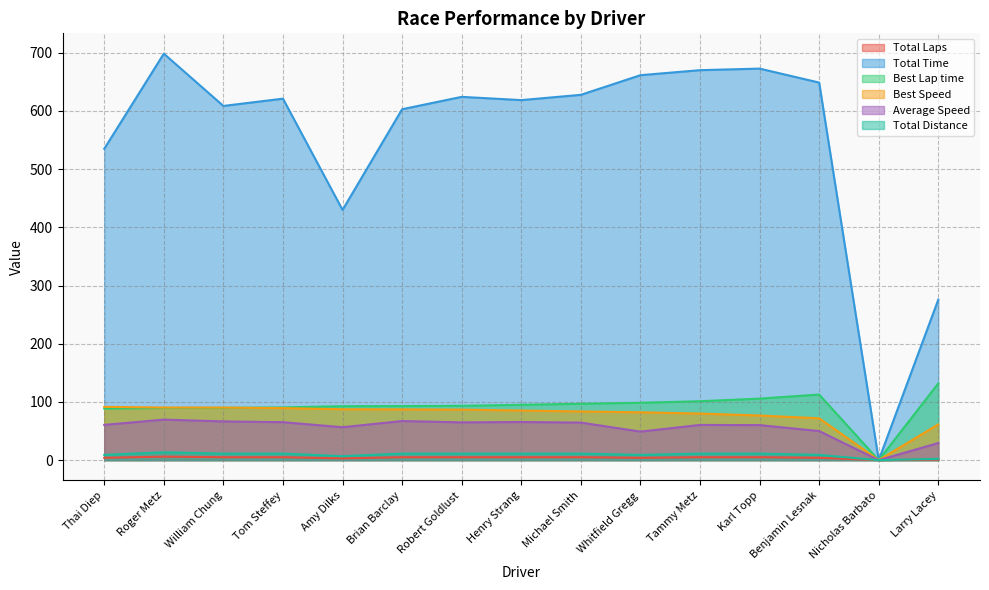

How many lines are shown in the chart?

6